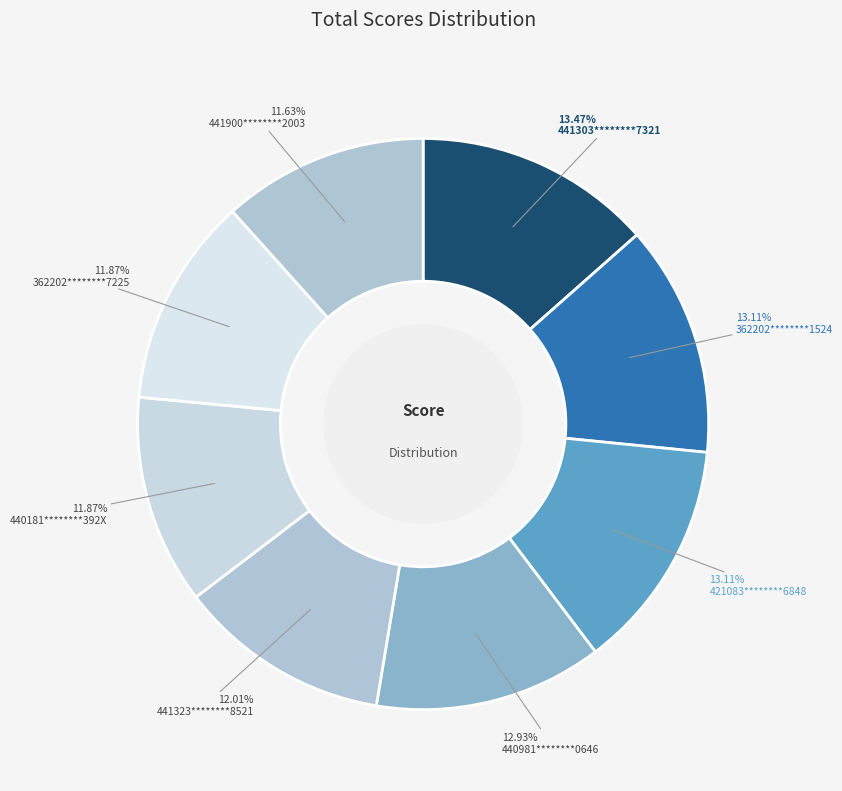

Which category has the biggest portion of the pie?

441303********7321